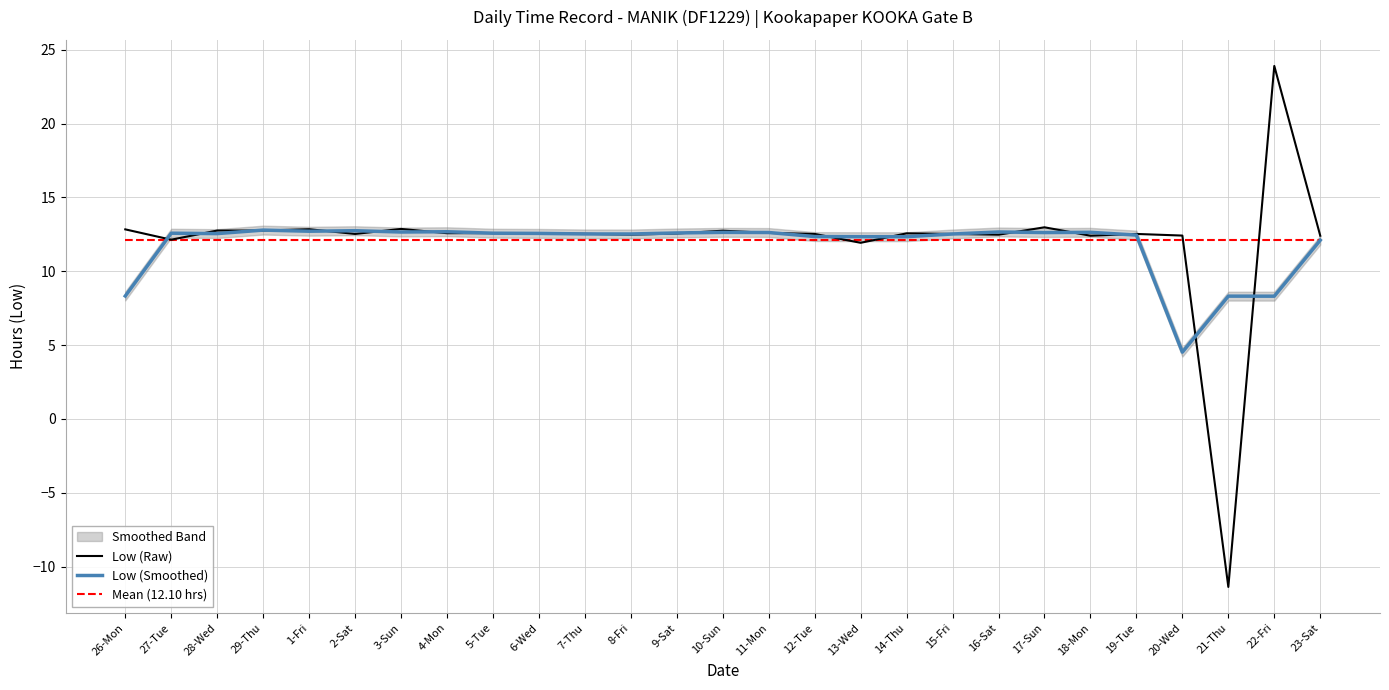

Reading left to right, list all the values displayed in this chart.

Low (Raw): 26-Mon=12.8	27-Tue=12.1	28-Wed=12.8	29-Thu=12.8	1-Fri=12.8	2-Sat=12.5	3-Sun=12.9	4-Mon=12.6	5-Tue=12.6	6-Wed=12.6	7-Thu=12.5	8-Fri=12.5	9-Sat=12.6	10-Sun=12.8	11-Mon=12.6	12-Tue=12.5	13-Wed=11.9	14-Thu=12.6	15-Fri=12.5	16-Sat=12.5	17-Sun=13.0	18-Mon=12.4	19-Tue=12.5	20-Wed=12.4	21-Thu=-11.4	22-Fri=23.9	23-Sat=12.4
Low (Smoothed): 26-Mon=8.3	27-Tue=12.6	28-Wed=12.6	29-Thu=12.8	1-Fri=12.7	2-Sat=12.7	3-Sun=12.7	4-Mon=12.7	5-Tue=12.6	6-Wed=12.6	7-Thu=12.5	8-Fri=12.5	9-Sat=12.6	10-Sun=12.6	11-Mon=12.6	12-Tue=12.4	13-Wed=12.3	14-Thu=12.3	15-Fri=12.5	16-Sat=12.7	17-Sun=12.6	18-Mon=12.6	19-Tue=12.5	20-Wed=4.5	21-Thu=8.3	22-Fri=8.3	23-Sat=12.1
Mean (12.10 hrs): 26-Mon=12.1	27-Tue=12.1	28-Wed=12.1	29-Thu=12.1	1-Fri=12.1	2-Sat=12.1	3-Sun=12.1	4-Mon=12.1	5-Tue=12.1	6-Wed=12.1	7-Thu=12.1	8-Fri=12.1	9-Sat=12.1	10-Sun=12.1	11-Mon=12.1	12-Tue=12.1	13-Wed=12.1	14-Thu=12.1	15-Fri=12.1	16-Sat=12.1	17-Sun=12.1	18-Mon=12.1	19-Tue=12.1	20-Wed=12.1	21-Thu=12.1	22-Fri=12.1	23-Sat=12.1